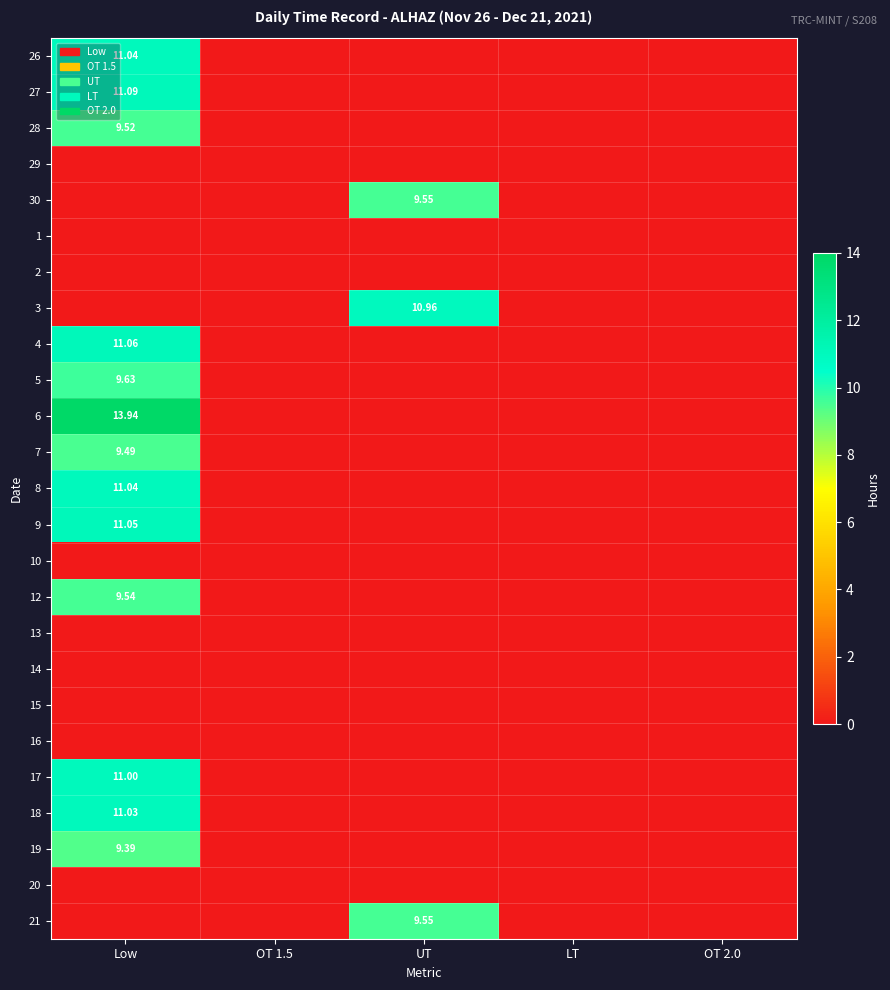

At which category is the sum across all series the highest?

Low